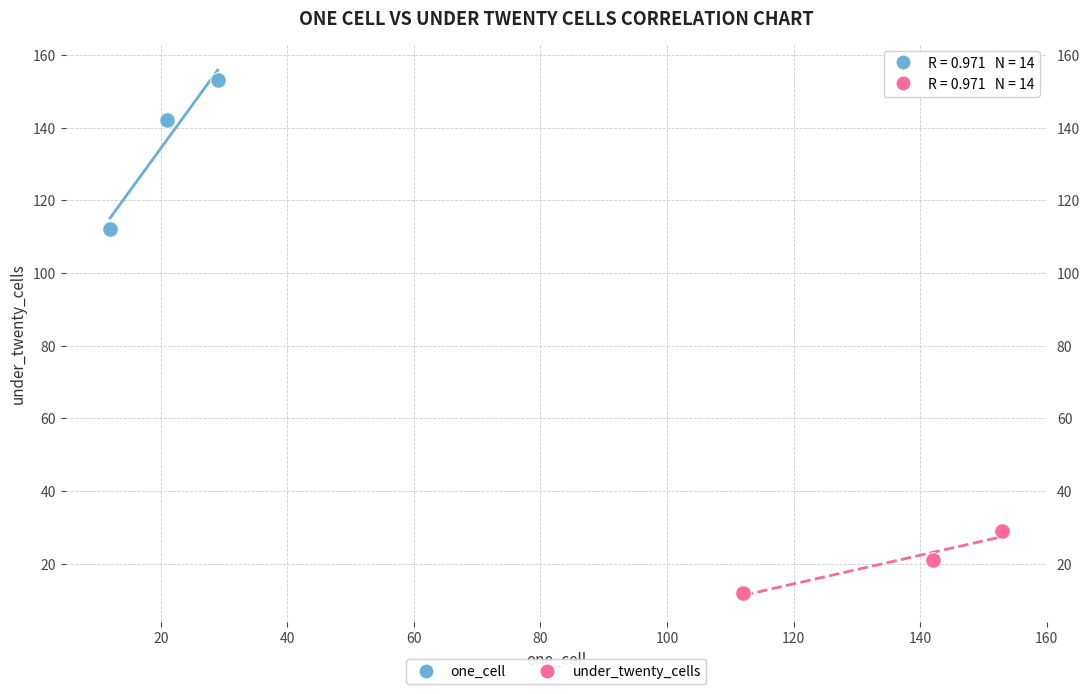

Which series has the largest Y range (max minus min)?

one_cell